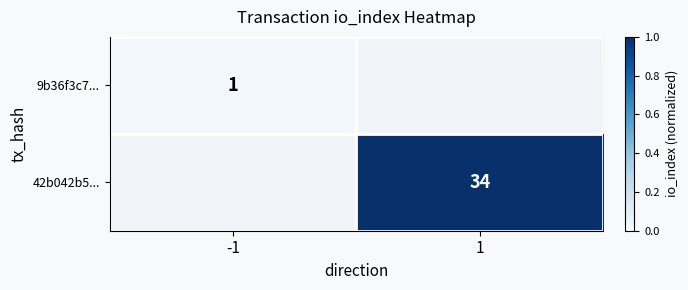

Is the value of 42b042b5... at 1 greater than the value of 9b36f3c7... at -1?

Yes